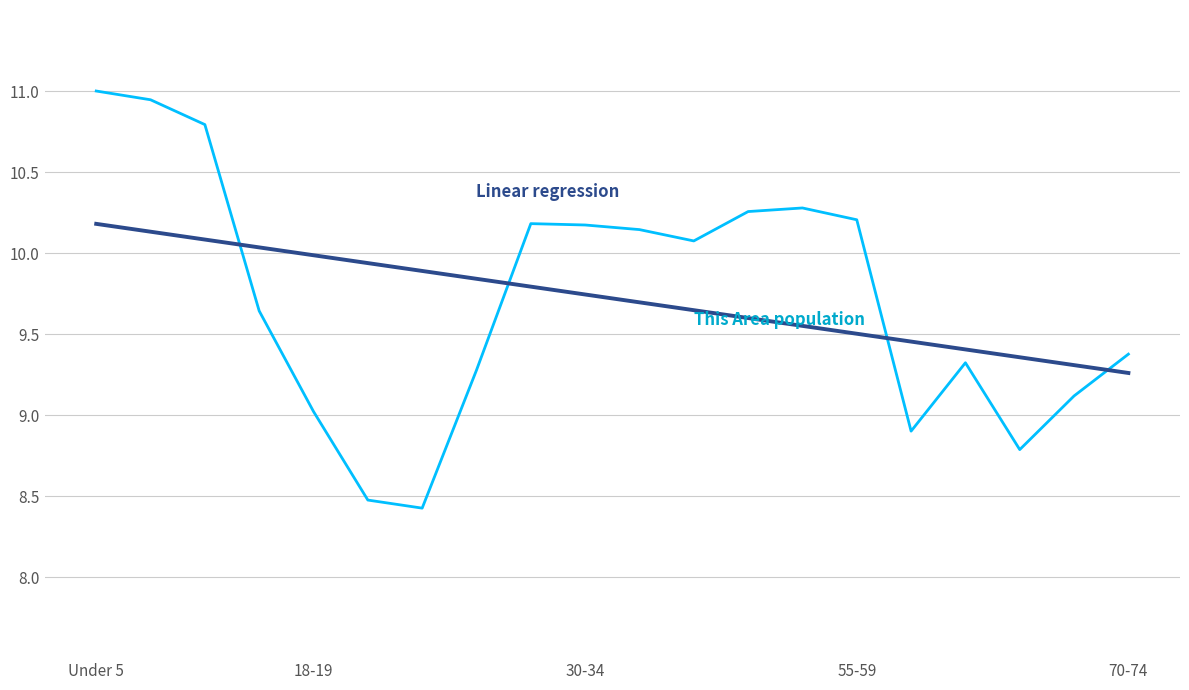

What is the maximum value shown in the chart?

11.0